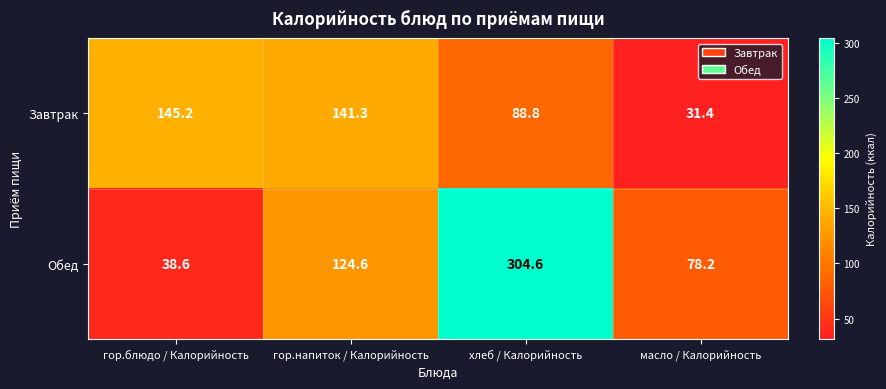

What is the smallest value displayed?

31.4